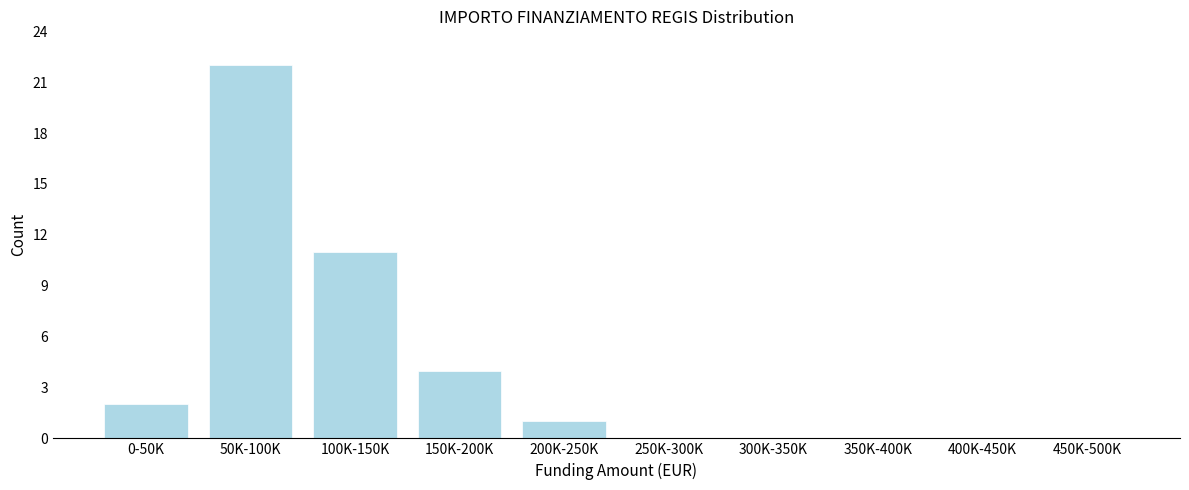

Reading left to right, transcribe all the data shown in this chart.

0-50K=2	50K-100K=22	100K-150K=11	150K-200K=4	200K-250K=1	250K-300K=0	300K-350K=0	350K-400K=0	400K-450K=0	450K-500K=0